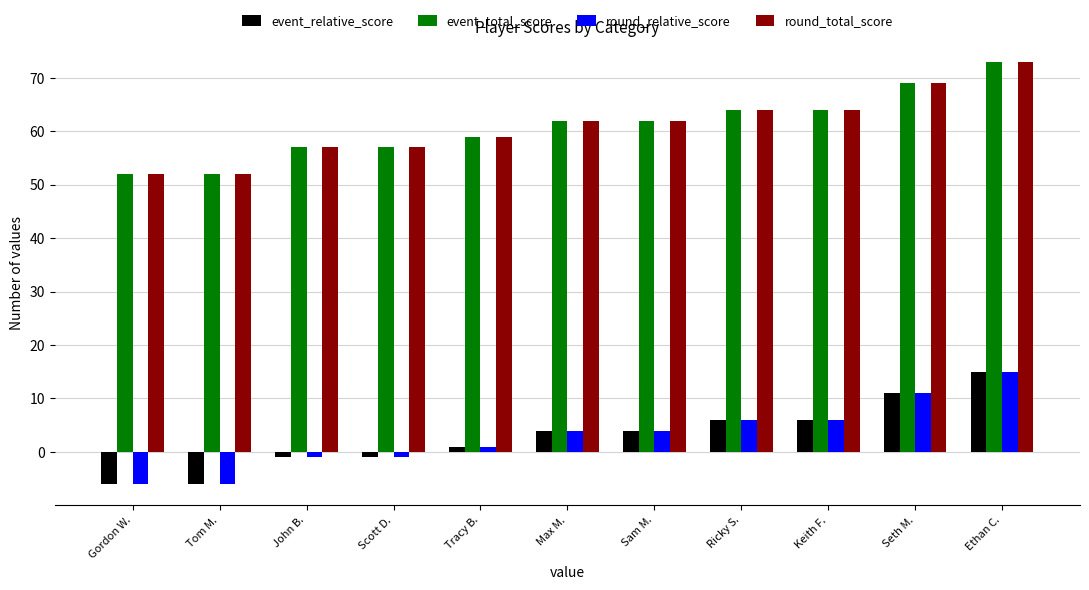

True or false: event_total_score has a value of 52 at Tom M..

True